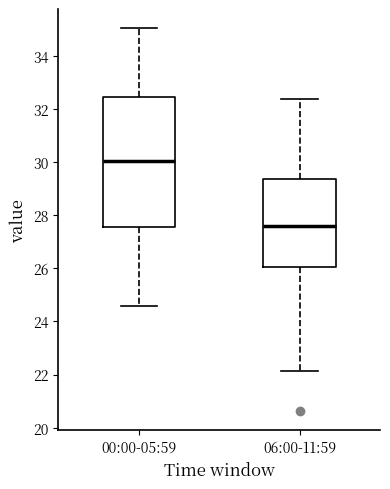

Reading left to right, transcribe this box plot: for each box, give where its median line is, the range the box spans, and where its two whiskers end, as read against the y-axis. The values are not printed on the chart, so give them approximately, as read against the axis.

00:00-05:59: median 30.0, box 27.6 to 32.4, whiskers 24.6 to 35.0
06:00-11:59: median 27.6, box 26.0 to 29.4, whiskers 22.2 to 32.4